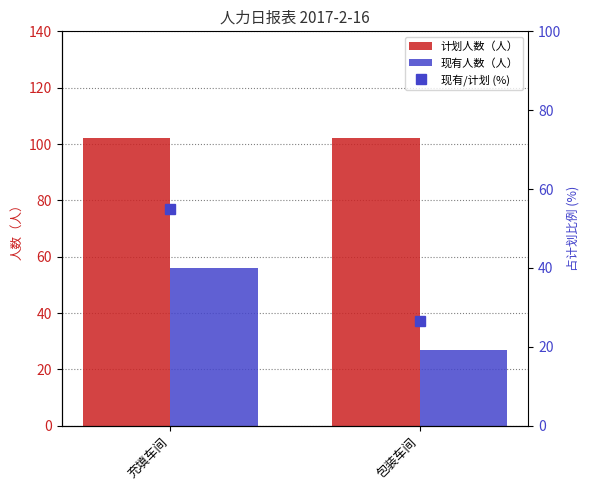

What is the label of the 2nd bar from the right?

充填车间